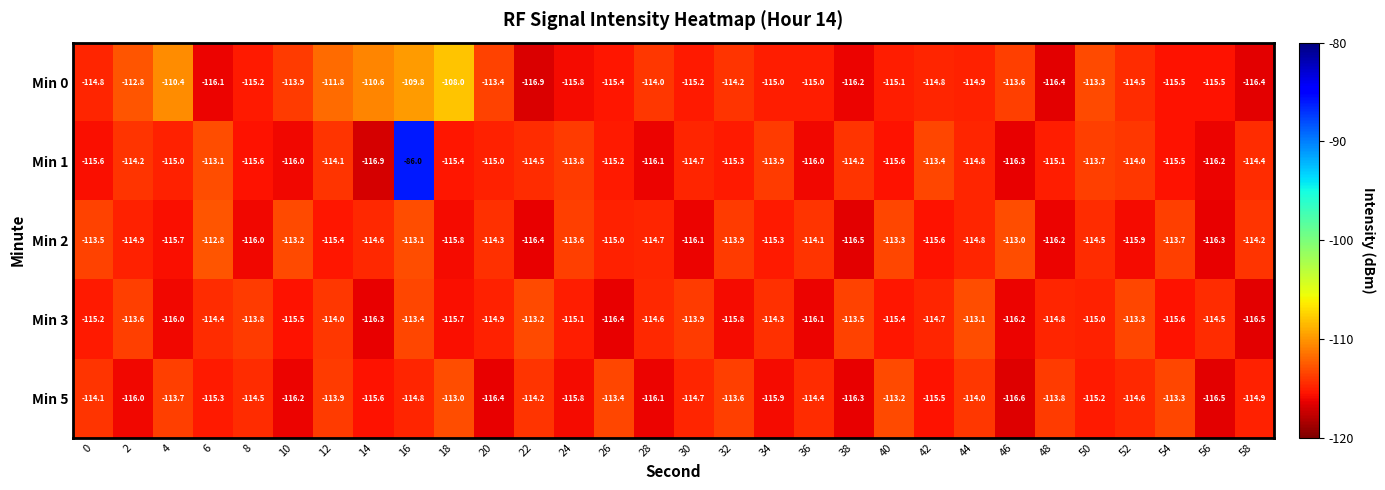

What is the difference between the maximum and minimum values in the Min 0 series?

8.9